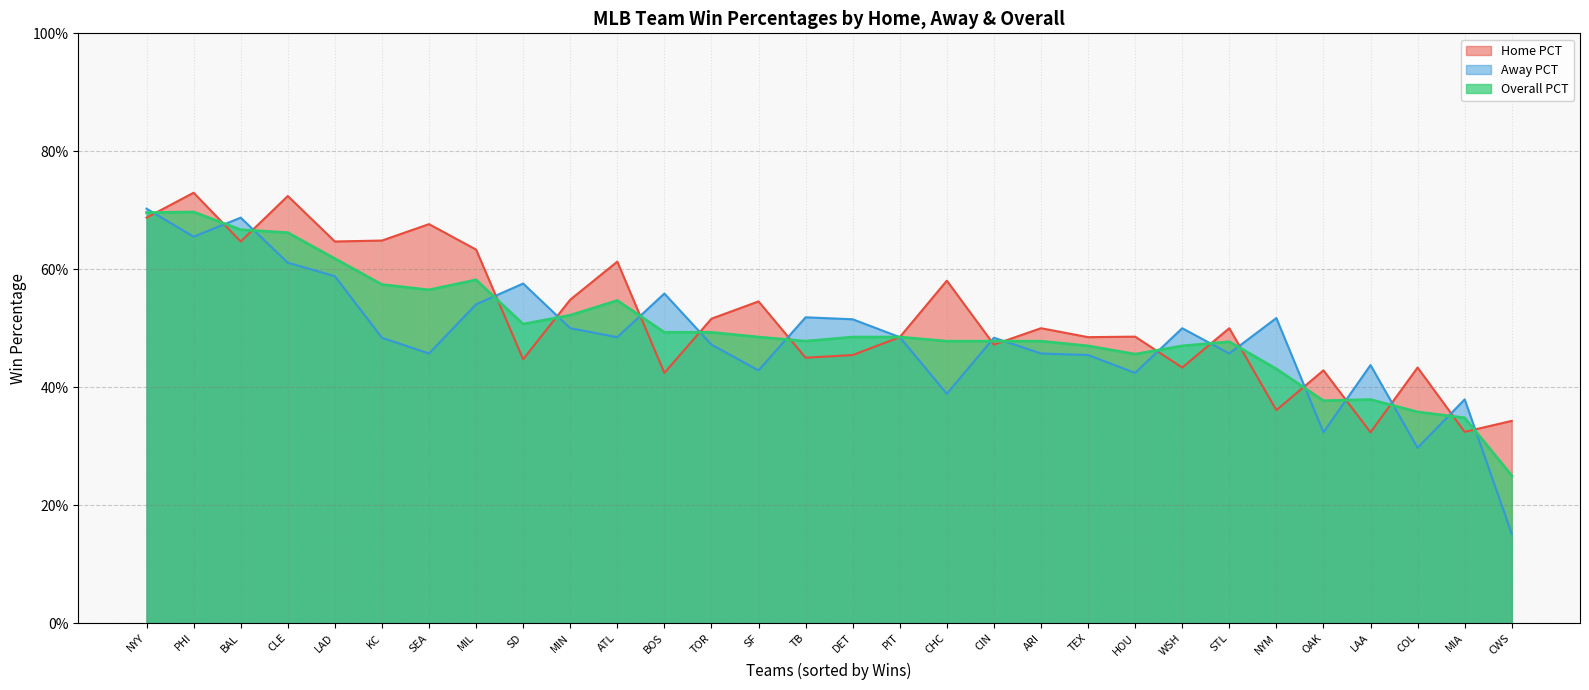

What is the sum of the Overall PCT values at ARI and DET?

1.0